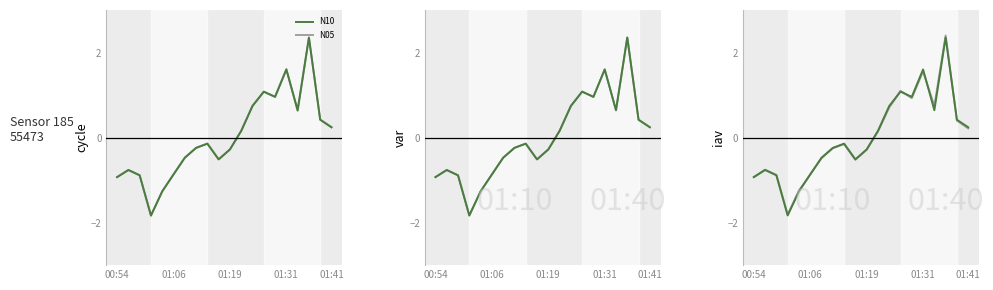

What is the difference between the maximum and second lowest values in the N25 series?

3.6